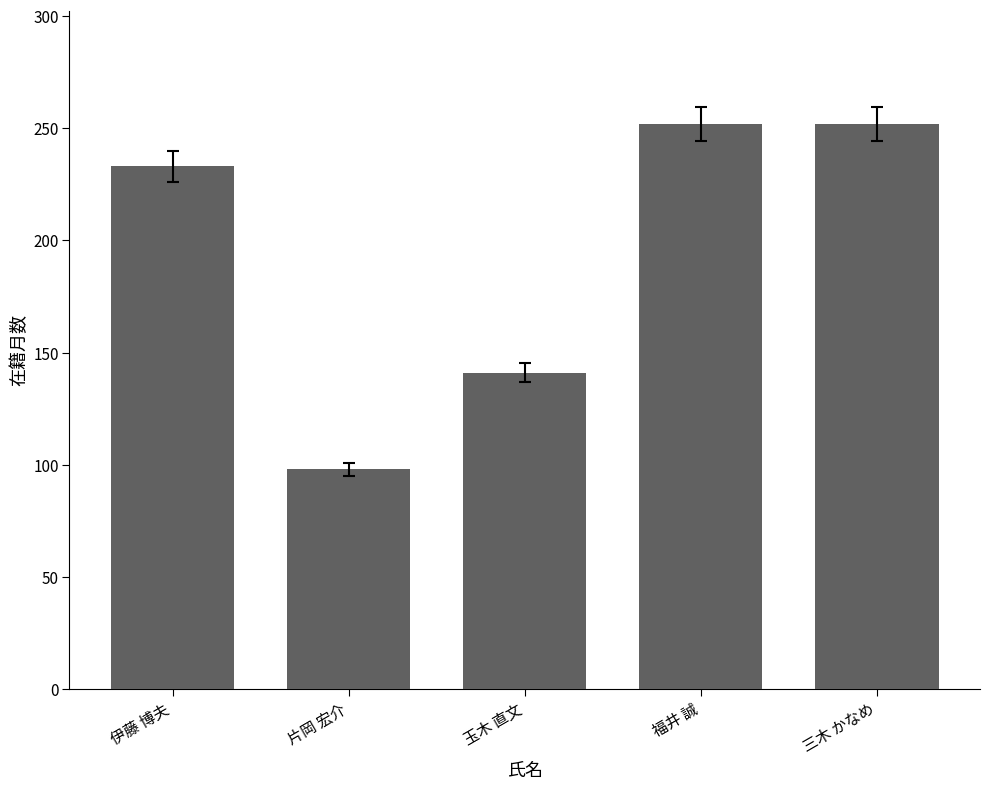

What is the label of the 3rd bar from the right?

玉木 直文